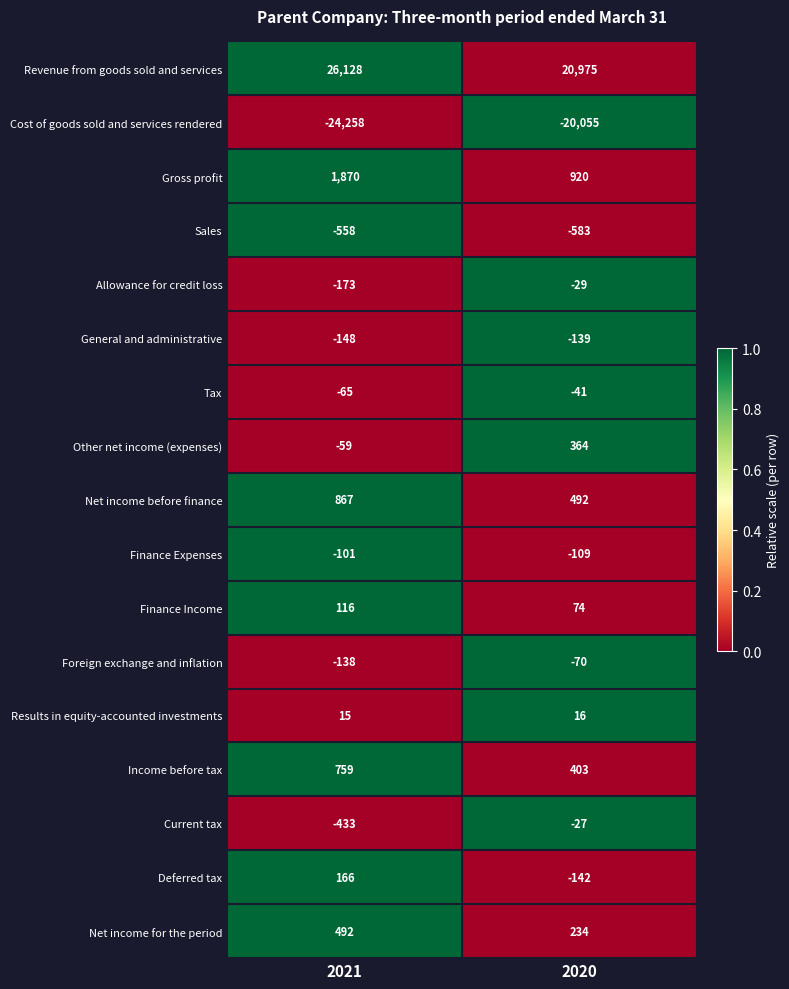

The value of Gross profit at 2021 is 1870. True or false?

True